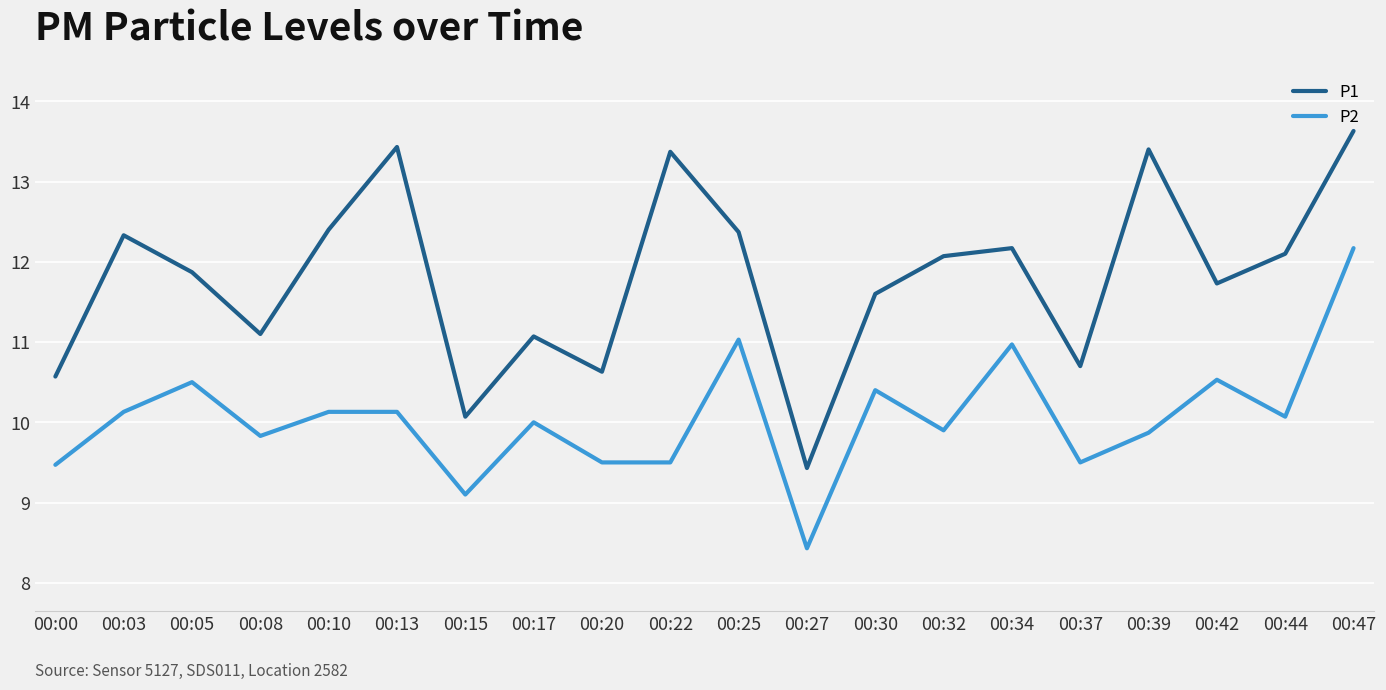

Does the chart have visible grid lines?

Yes